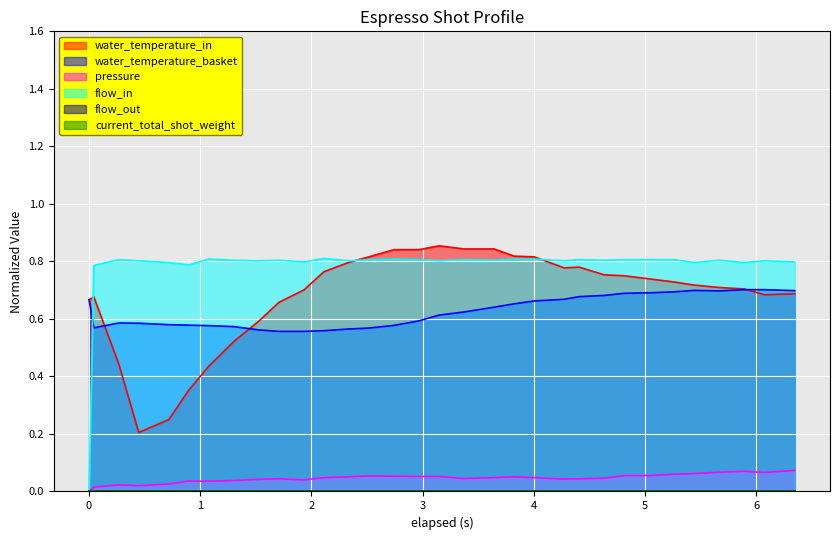

Reading right to left, extract all data points from this chart.

water_temperature_in: 0.7	0.7	0.7	0.7	0.7	0.7	0.7	0.8	0.8	0.8	0.8	0.8	0.8	0.8	0.8	0.9	0.8	0.8	0.8	0.8	0.8	0.7	0.7	0.6	0.5	0.4	0.4	0.2	0.2	0.4	0.7	0.7
water_temperature_basket: 0.7	0.7	0.7	0.7	0.7	0.7	0.7	0.7	0.7	0.7	0.7	0.7	0.7	0.6	0.6	0.6	0.6	0.6	0.6	0.6	0.6	0.6	0.6	0.6	0.6	0.6	0.6	0.6	0.6	0.6	0.6	0.7
pressure: 0.1	0.1	0.1	0.1	0.1	0.1	0.1	0.1	0.0	0.0	0.0	0.0	0.1	0.0	0.0	0.1	0.1	0.1	0.1	0.1	0.0	0.0	0.0	0.0	0.0	0.0	0.0	0.0	0.0	0.0	0.0	0.0
flow_in: 0.8	0.8	0.8	0.8	0.8	0.8	0.8	0.8	0.8	0.8	0.8	0.8	0.8	0.8	0.8	0.8	0.8	0.8	0.8	0.8	0.8	0.8	0.8	0.8	0.8	0.8	0.8	0.8	0.8	0.8	0.8	0.0